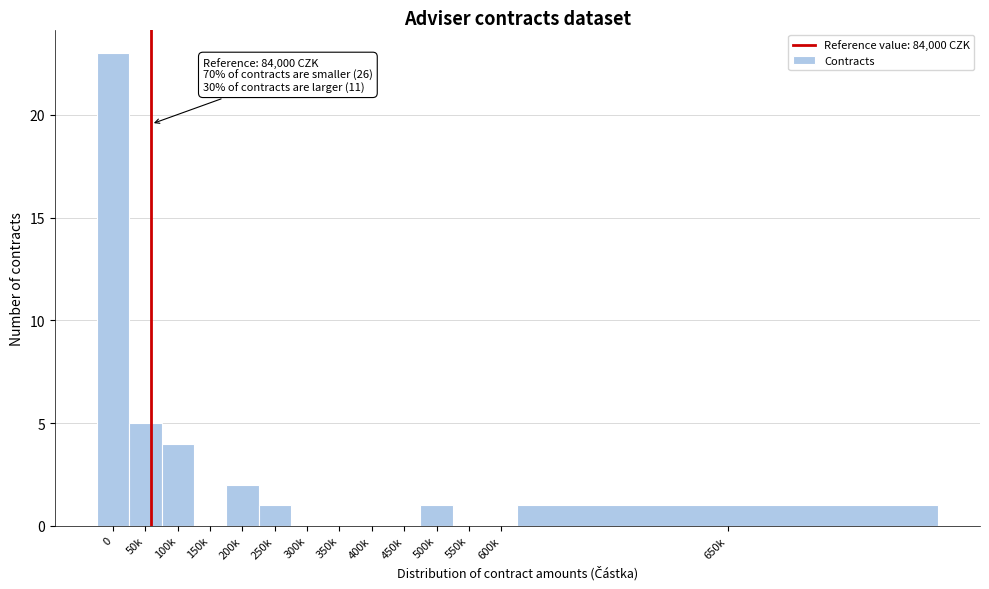

Reading left to right, extract all data points from this chart.

0=23	50k=5	100k=4	150k=0	200k=2	250k=1	300k=0	350k=0	400k=0	450k=0	500k=1	550k=0	600k=0	650k=1